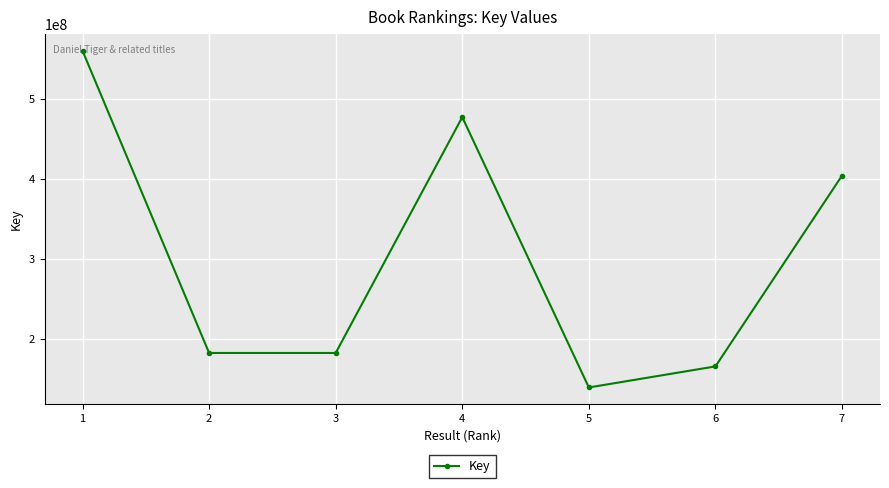

What is the maximum value shown in the chart?

560782628